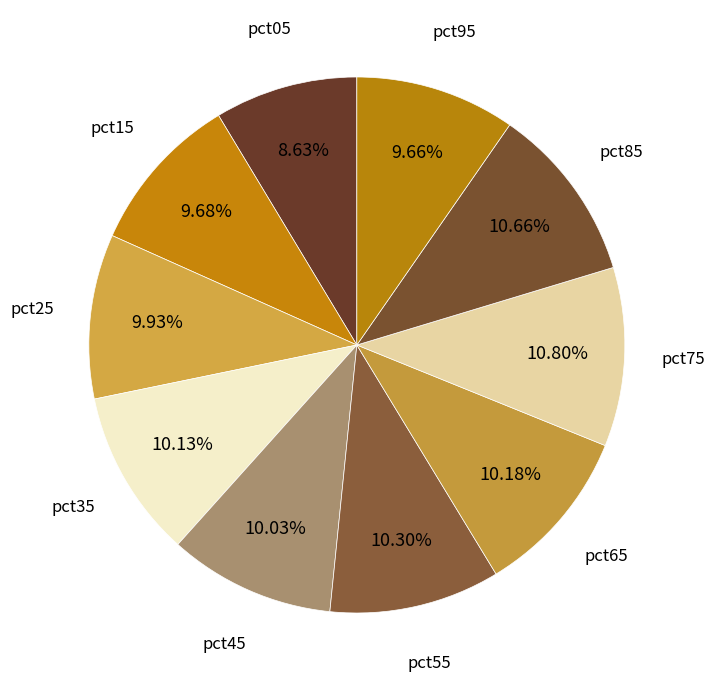

What percentage do pct35 and pct25 together represent?

20.1%